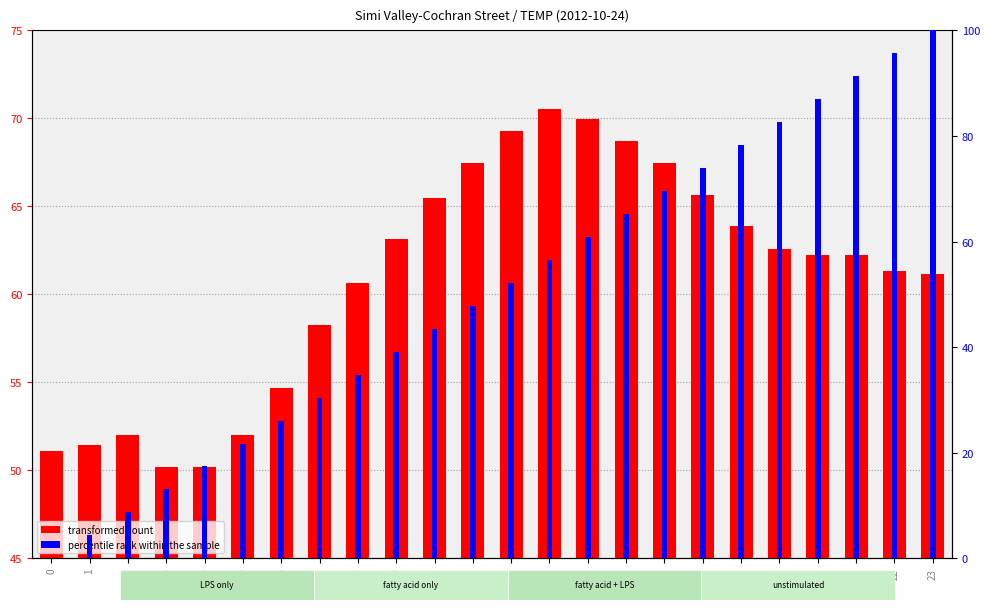

Where does the percentile rank within the sample series first go above 52?

12